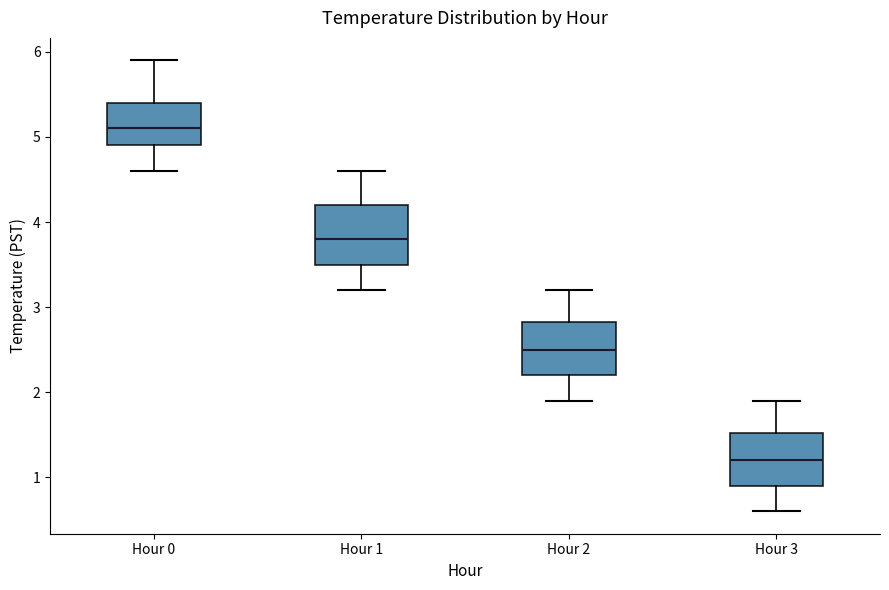

Which box's median line is the highest?

Hour 0